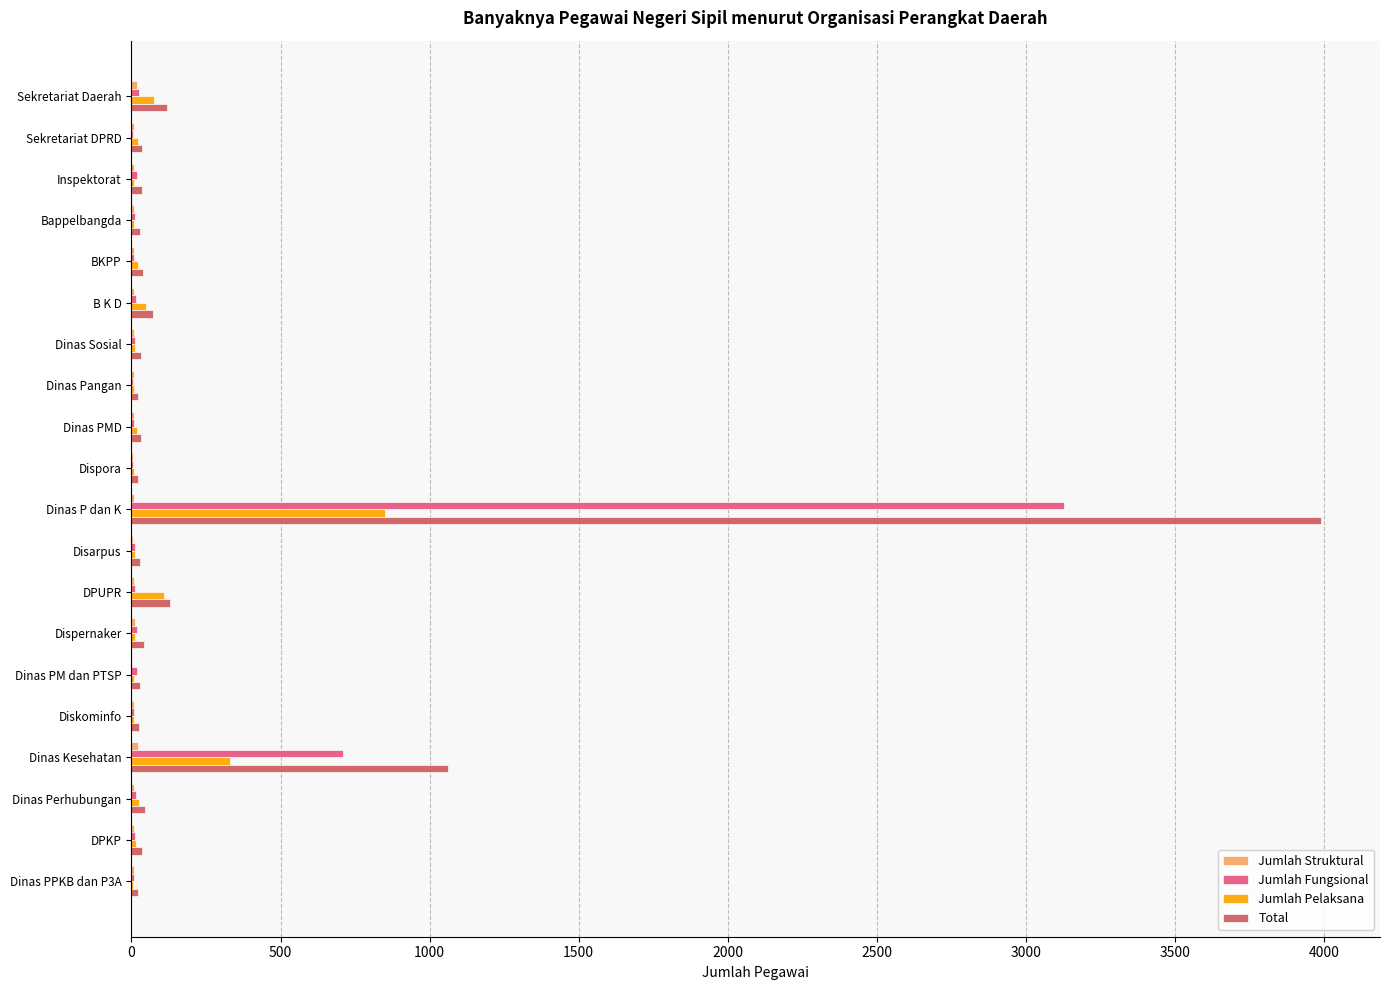

At which label does Jumlah Fungsional reach its peak?

Dinas P dan K